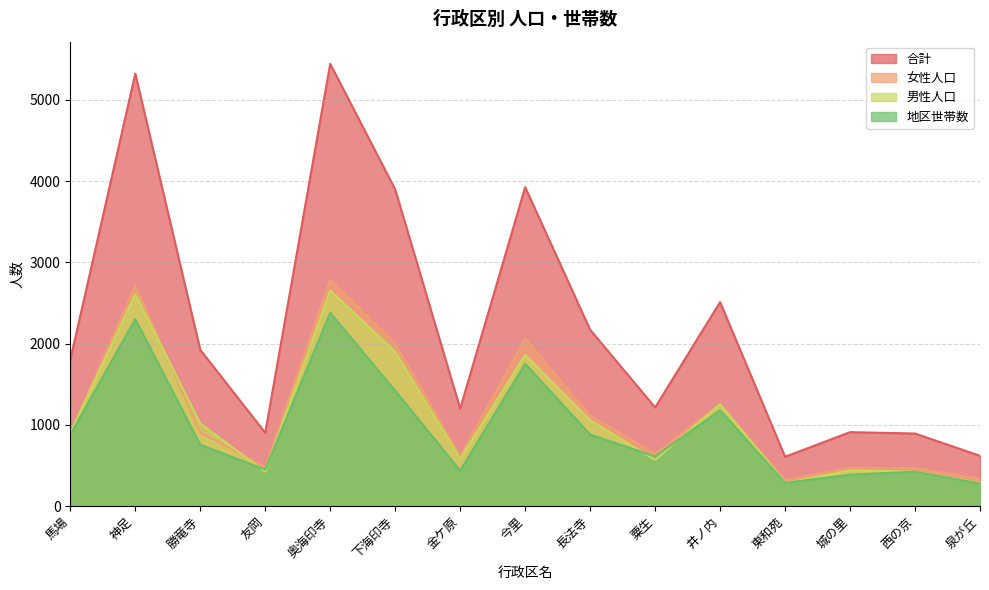

Rank the series at 今里 from highest to lowest value.

合計, 女性人口, 男性人口, 地区世帯数